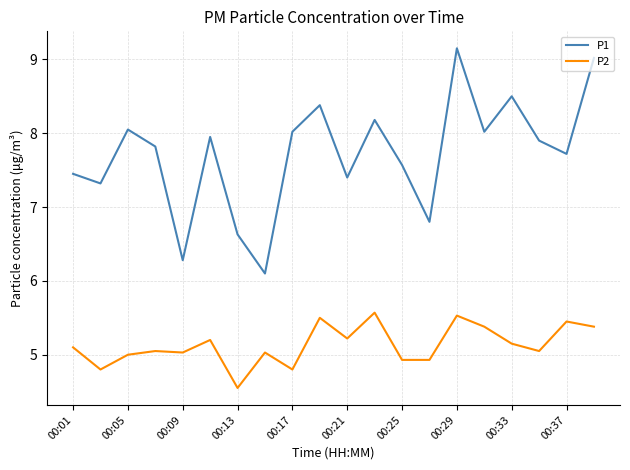

Which series has the widest spread of values?

P1